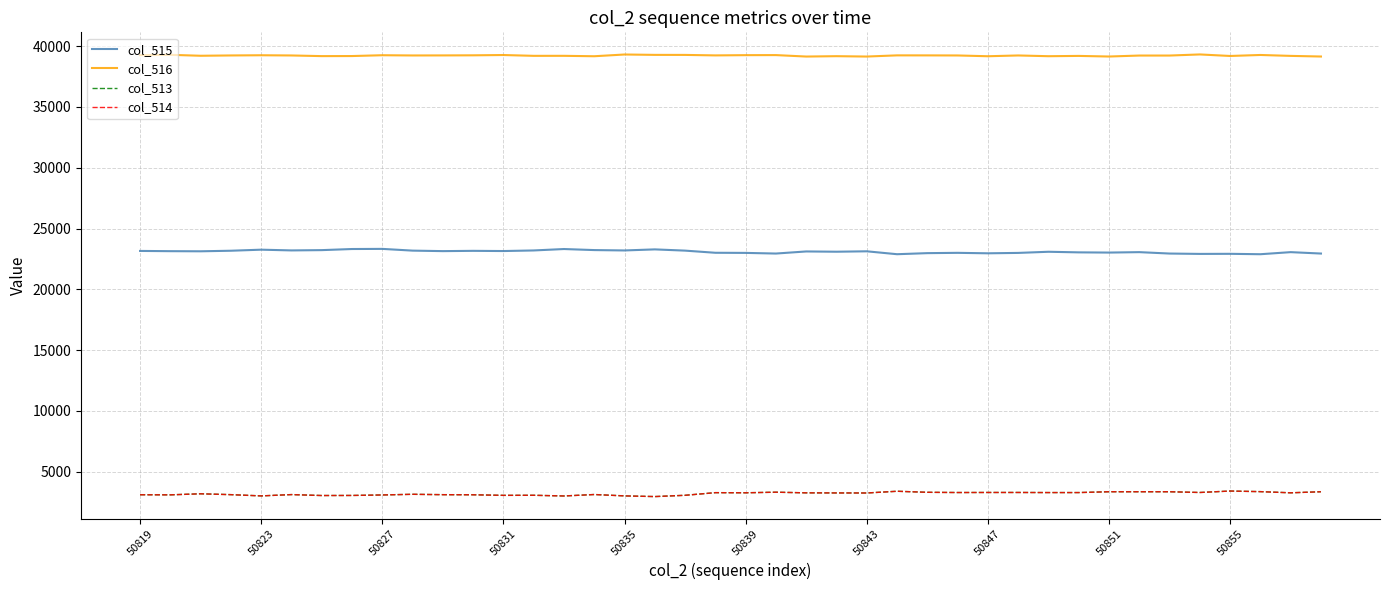

How many distinct data groups are displayed?

4